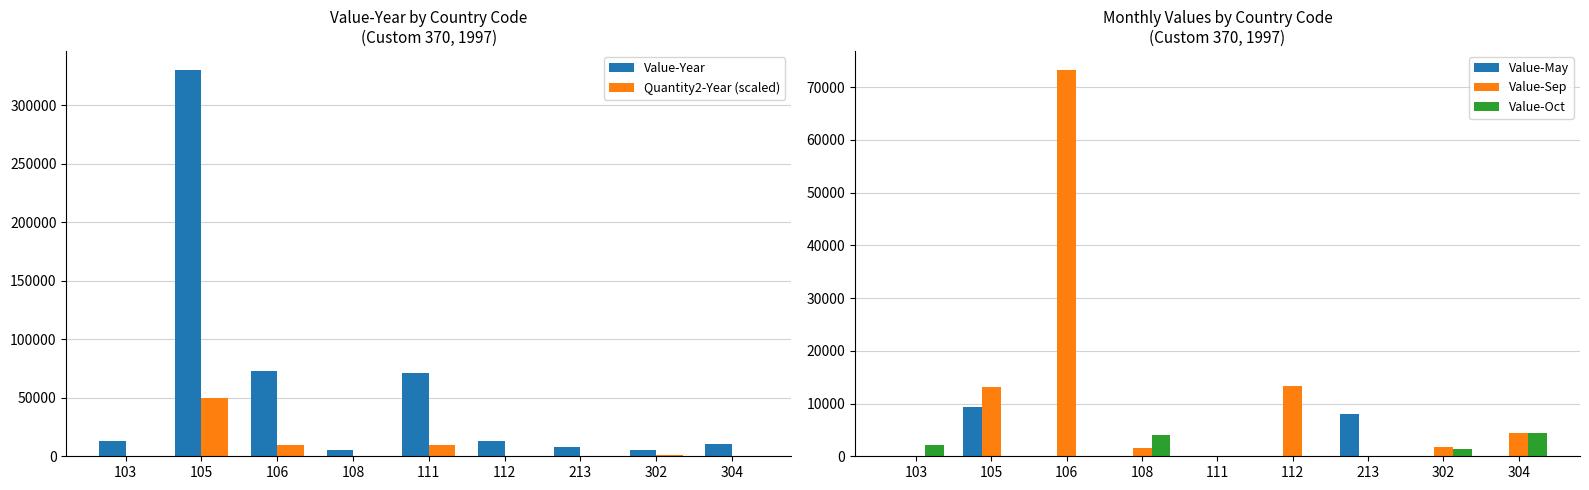

Which series has the largest total across all categories?

Value-Year